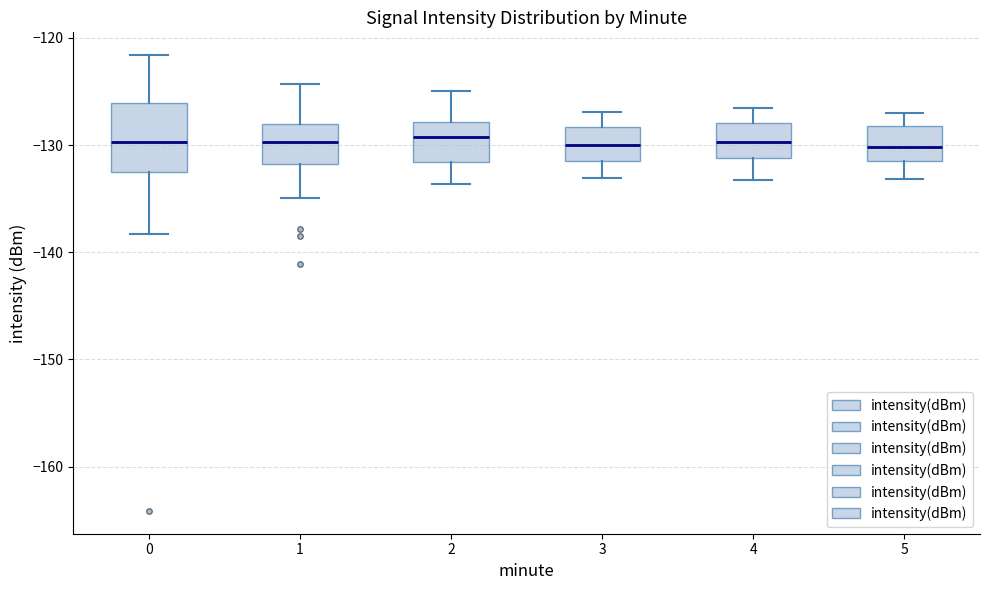

Reading left to right, transcribe this box plot: for each box, give where its median line is, the range the box spans, and where its two whiskers end, as read against the y-axis. The values are not printed on the chart, so give them approximately, as read against the axis.

0: median -130, box -133 to -126, whiskers -138 to -122
1: median -130, box -132 to -128, whiskers -135 to -124
2: median -129, box -132 to -128, whiskers -134 to -125
3: median -130, box -132 to -128, whiskers -133 to -127
4: median -130, box -131 to -128, whiskers -133 to -126
5: median -130, box -131 to -128, whiskers -133 to -127